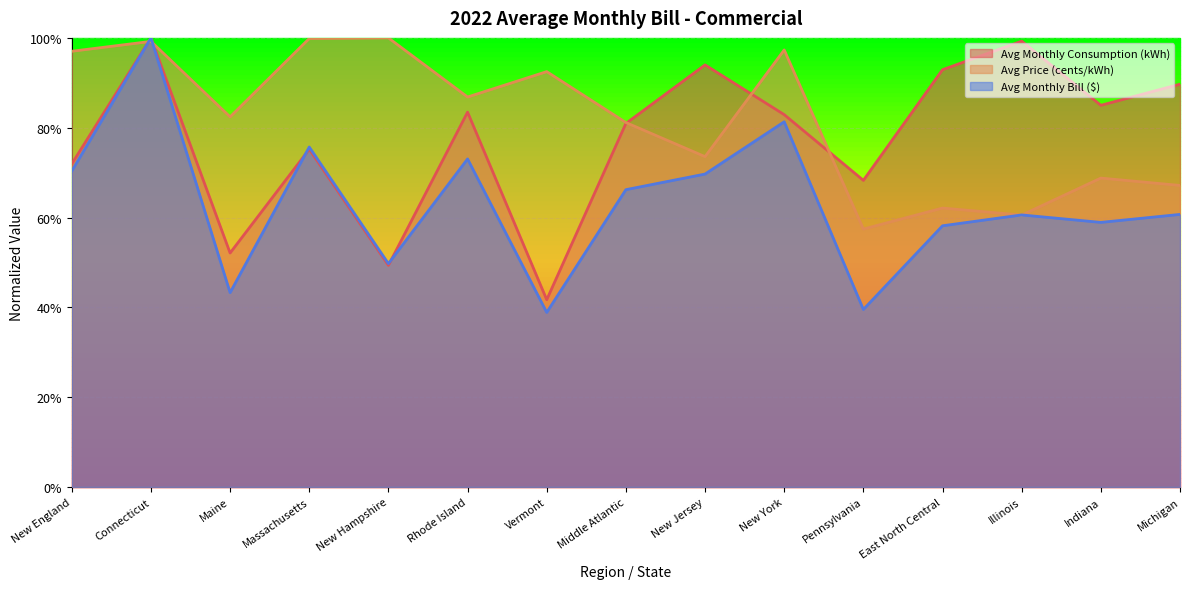

What is the approximate value of Avg Monthly Bill ($) at Middle Atlantic?

0.7